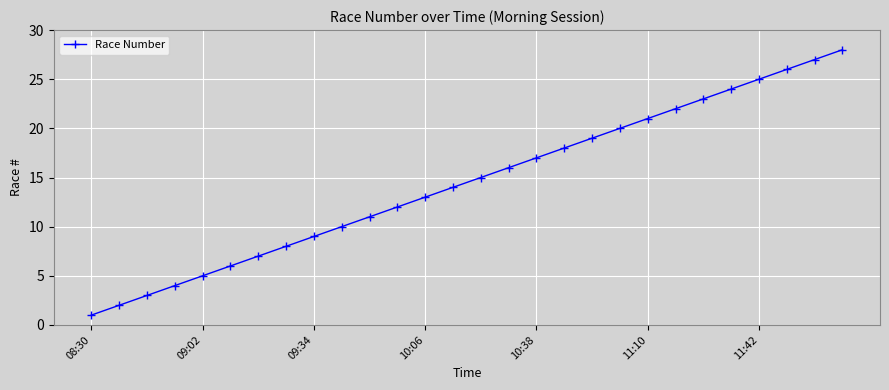

What is the difference between the second highest and minimum values?

26